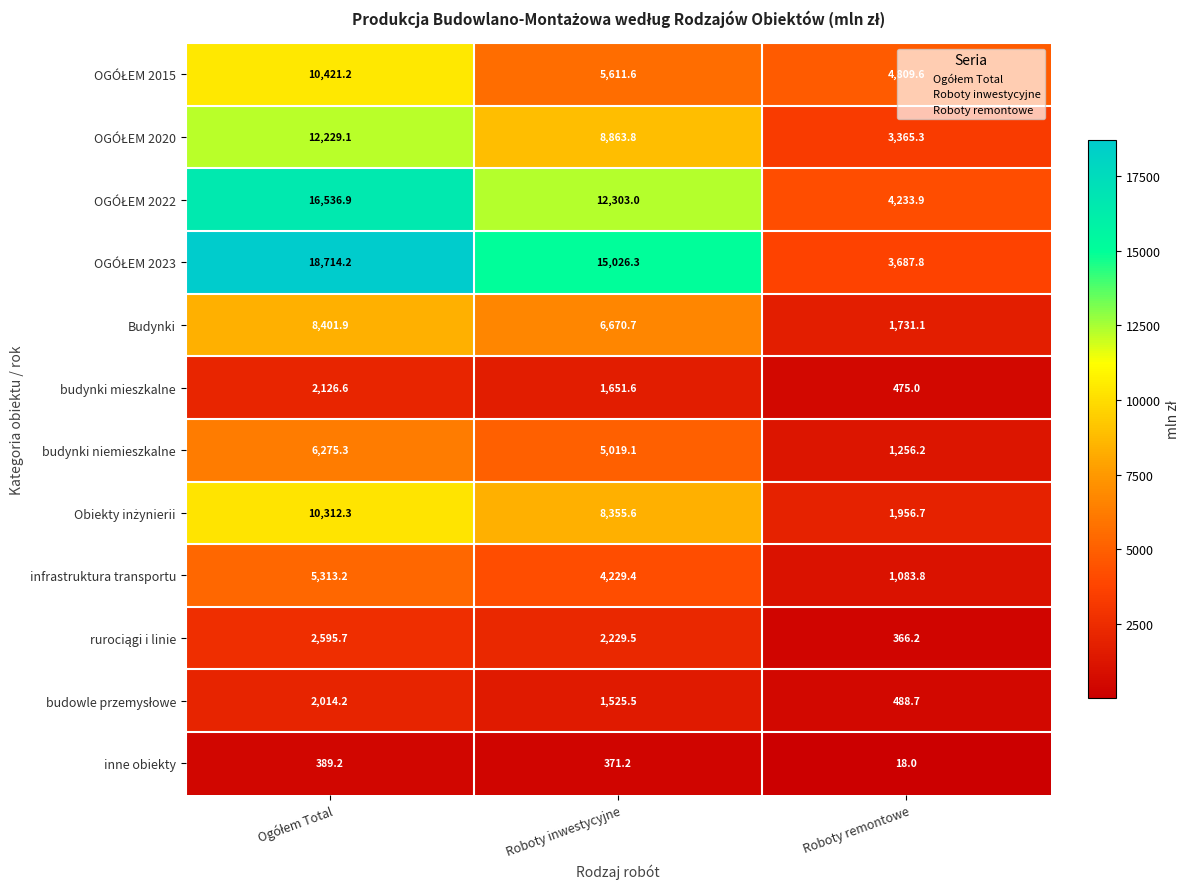

What is the total value across all series at Roboty remontowe?

23472.3